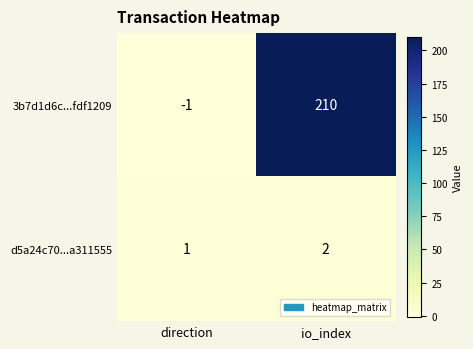

What is the greatest value displayed?

210